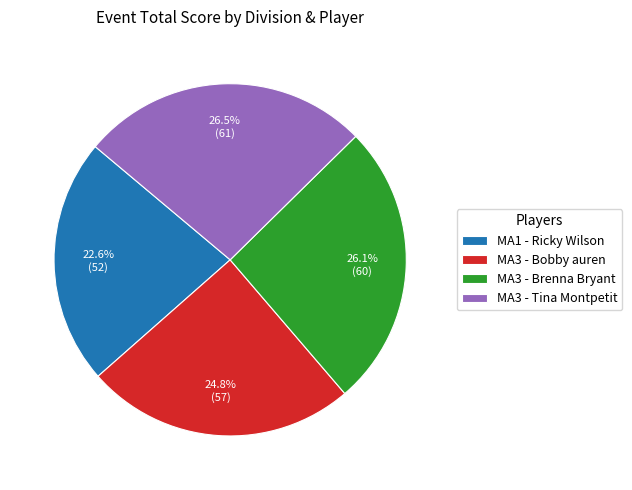

To the nearest percent, what portion does MA1 - Ricky Wilson represent?

23%